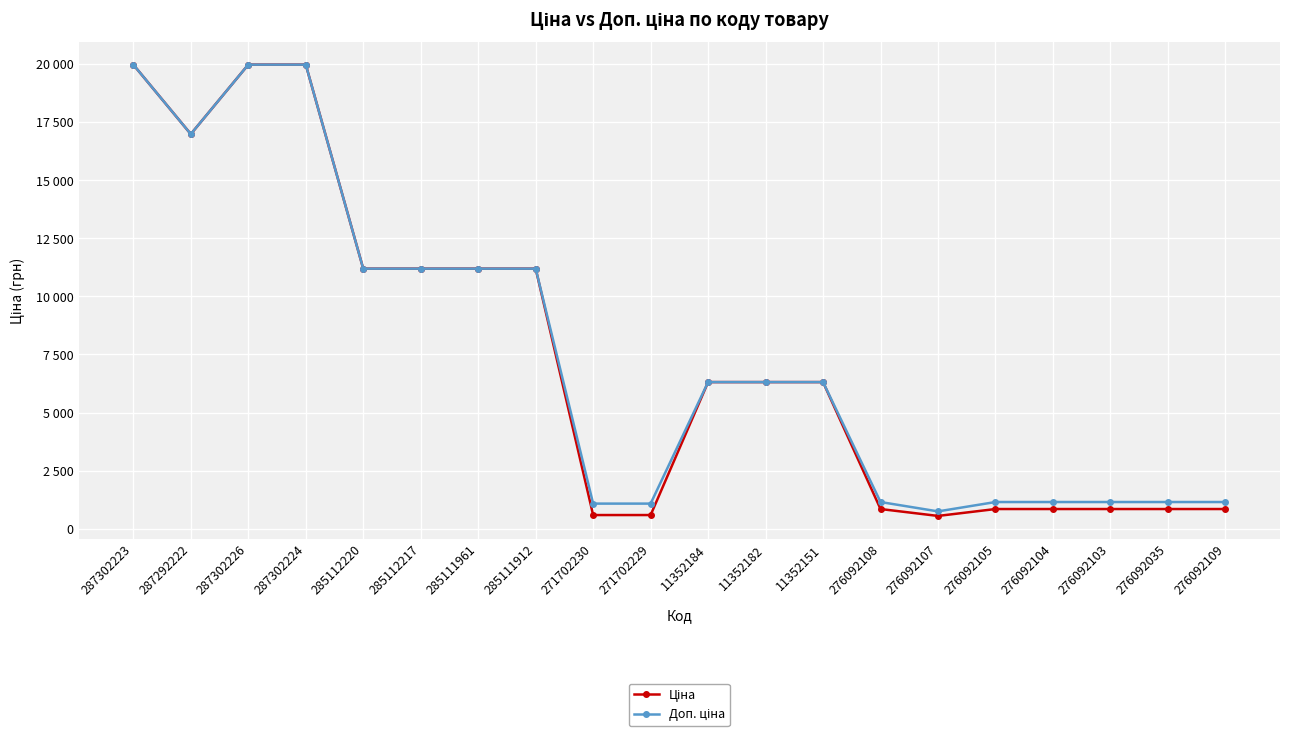

Reading right to left, list all the values displayed in this chart.

Ціна: 848.4	848.4	848.4	848.4	848.4	551.5	848.4	6308.8	6308.8	6308.8	589.9	589.9	11188.2	11188.2	11188.2	11188.2	19964.2	19964.2	16976.3	19964.2
Доп. ціна: 1149.7	1149.7	1149.7	1149.7	1149.7	747.0	1149.7	6308.8	6308.8	6308.8	1081.7	1081.7	11188.2	11188.2	11188.2	11188.2	19964.2	19964.2	16976.3	19964.2